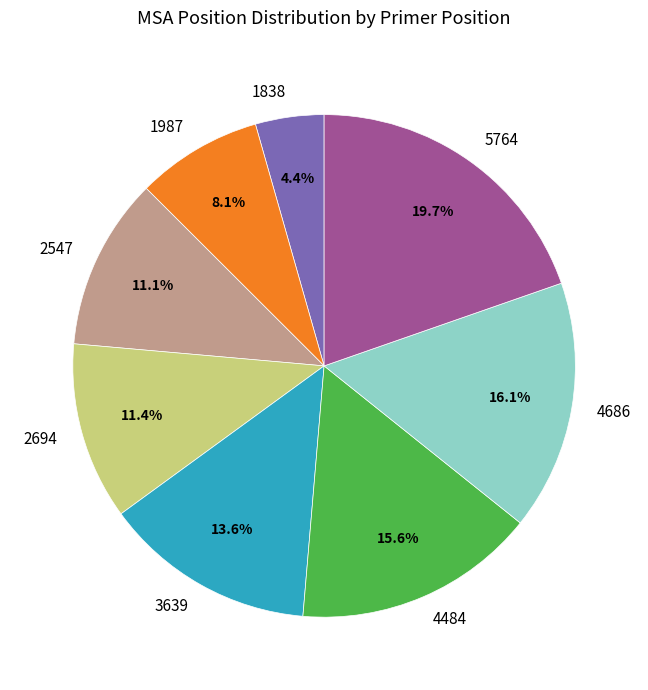

Between 2694 and 4484, which is larger?

4484